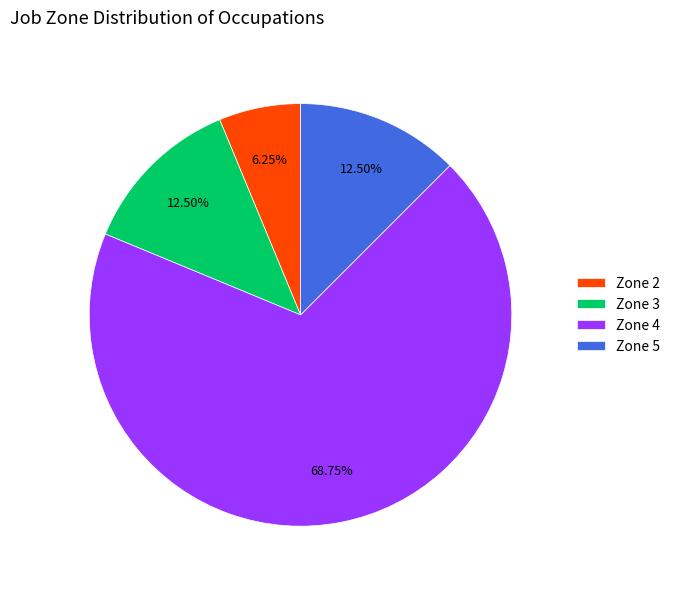

Is there any slice that represents more than half of the pie?

Yes